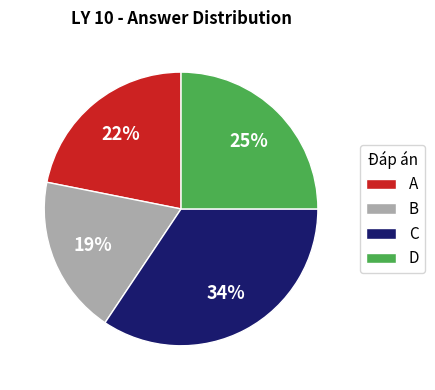

How many segments does this pie chart have?

4